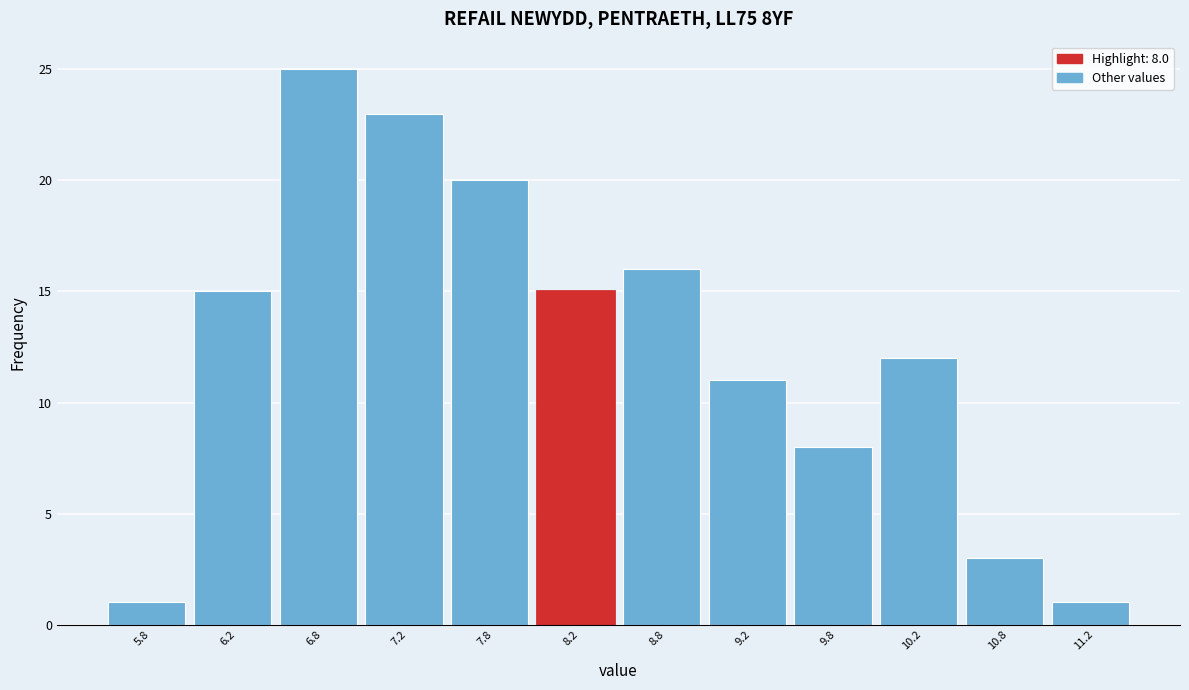

Over which range of the x-axis is the bar tallest?

6.5 to 7.0